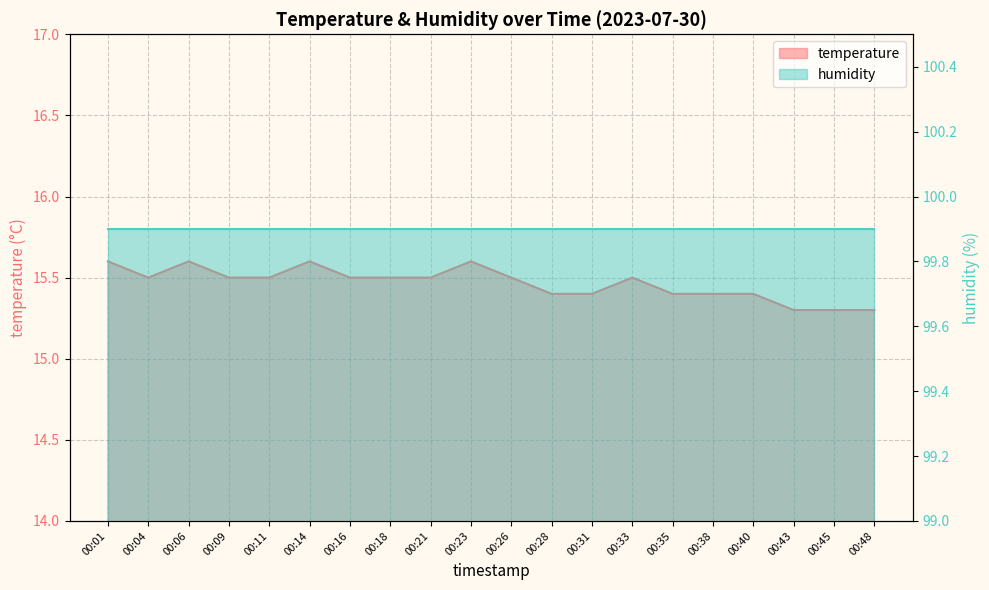

Rank the categories by value from highest to lowest.

00:01, 00:06, 00:14, 00:23, 00:04, 00:09, 00:11, 00:16, 00:18, 00:21, 00:26, 00:33, 00:28, 00:31, 00:35, 00:38, 00:40, 00:43, 00:45, 00:48